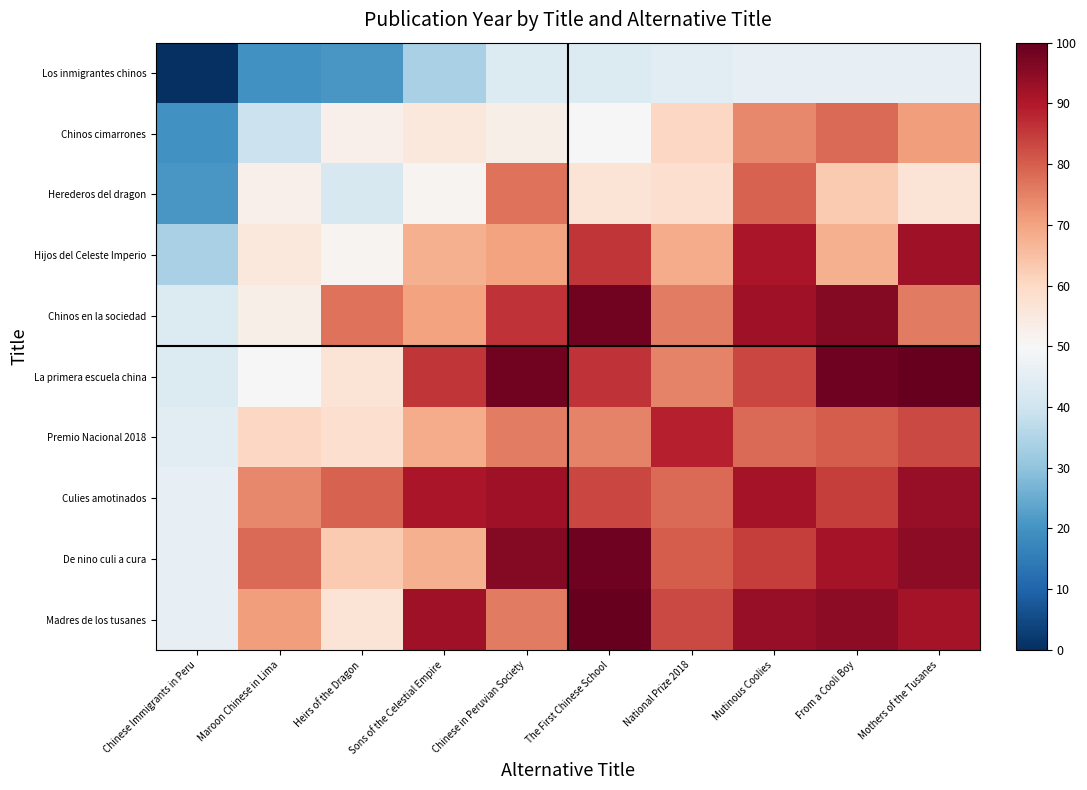

Reading left to right, extract all data points from this chart.

Los inmigrantes chinos: Chinese Immigrants in Peru=0.0	Maroon Chinese in Lima=19.6	Heirs of the Dragon=20.9	Sons of the Celestial Empire=34.0	Chinese in Peruvian Society=43.1	The First Chinese School=43.1	National Prize 2018=44.4	Mutinous Coolies=45.7	From a Cooli Boy=45.7	Mothers of the Tusanes=45.7
Chinos cimarrones: Chinese Immigrants in Peru=19.6	Maroon Chinese in Lima=39.2	Heirs of the Dragon=52.4	Sons of the Celestial Empire=55.4	Chinese in Peruvian Society=52.8	The First Chinese School=50.2	National Prize 2018=60.4	Mutinous Coolies=73.9	From a Cooli Boy=78.3	Mothers of the Tusanes=70.7
Herederos del dragon: Chinese Immigrants in Peru=20.9	Maroon Chinese in Lima=52.4	Heirs of the Dragon=41.8	Sons of the Celestial Empire=51.2	Chinese in Peruvian Society=77.0	The First Chinese School=56.9	National Prize 2018=58.3	Mutinous Coolies=79.6	From a Cooli Boy=62.9	Mothers of the Tusanes=56.8
Hijos del Celeste Imperio: Chinese Immigrants in Peru=34.0	Maroon Chinese in Lima=55.4	Heirs of the Dragon=51.2	Sons of the Celestial Empire=68.0	Chinese in Peruvian Society=70.1	The First Chinese School=85.6	National Prize 2018=68.6	Mutinous Coolies=90.7	From a Cooli Boy=67.9	Mothers of the Tusanes=92.2
Chinos en la sociedad: Chinese Immigrants in Peru=43.1	Maroon Chinese in Lima=52.8	Heirs of the Dragon=77.0	Sons of the Celestial Empire=70.1	Chinese in Peruvian Society=86.3	The First Chinese School=98.2	National Prize 2018=75.7	Mutinous Coolies=92.4	From a Cooli Boy=96.1	Mothers of the Tusanes=75.9
La primera escuela china: Chinese Immigrants in Peru=43.1	Maroon Chinese in Lima=50.2	Heirs of the Dragon=56.9	Sons of the Celestial Empire=85.6	Chinese in Peruvian Society=98.2	The First Chinese School=86.3	National Prize 2018=74.7	Mutinous Coolies=83.3	From a Cooli Boy=98.6	Mothers of the Tusanes=100.0
Premio Nacional 2018: Chinese Immigrants in Peru=44.4	Maroon Chinese in Lima=60.4	Heirs of the Dragon=58.3	Sons of the Celestial Empire=68.6	Chinese in Peruvian Society=75.7	The First Chinese School=74.7	National Prize 2018=88.9	Mutinous Coolies=78.2	From a Cooli Boy=80.1	Mothers of the Tusanes=82.9
Culies amotinados: Chinese Immigrants in Peru=45.7	Maroon Chinese in Lima=73.9	Heirs of the Dragon=79.6	Sons of the Celestial Empire=90.7	Chinese in Peruvian Society=92.4	The First Chinese School=83.3	National Prize 2018=78.2	Mutinous Coolies=91.5	From a Cooli Boy=84.7	Mothers of the Tusanes=93.7
De nino culi a cura: Chinese Immigrants in Peru=45.7	Maroon Chinese in Lima=78.3	Heirs of the Dragon=62.9	Sons of the Celestial Empire=67.9	Chinese in Peruvian Society=96.1	The First Chinese School=98.6	National Prize 2018=80.1	Mutinous Coolies=84.7	From a Cooli Boy=91.5	Mothers of the Tusanes=94.8
Madres de los tusanes: Chinese Immigrants in Peru=45.7	Maroon Chinese in Lima=70.7	Heirs of the Dragon=56.8	Sons of the Celestial Empire=92.2	Chinese in Peruvian Society=75.9	The First Chinese School=100.0	National Prize 2018=82.9	Mutinous Coolies=93.7	From a Cooli Boy=94.8	Mothers of the Tusanes=91.5